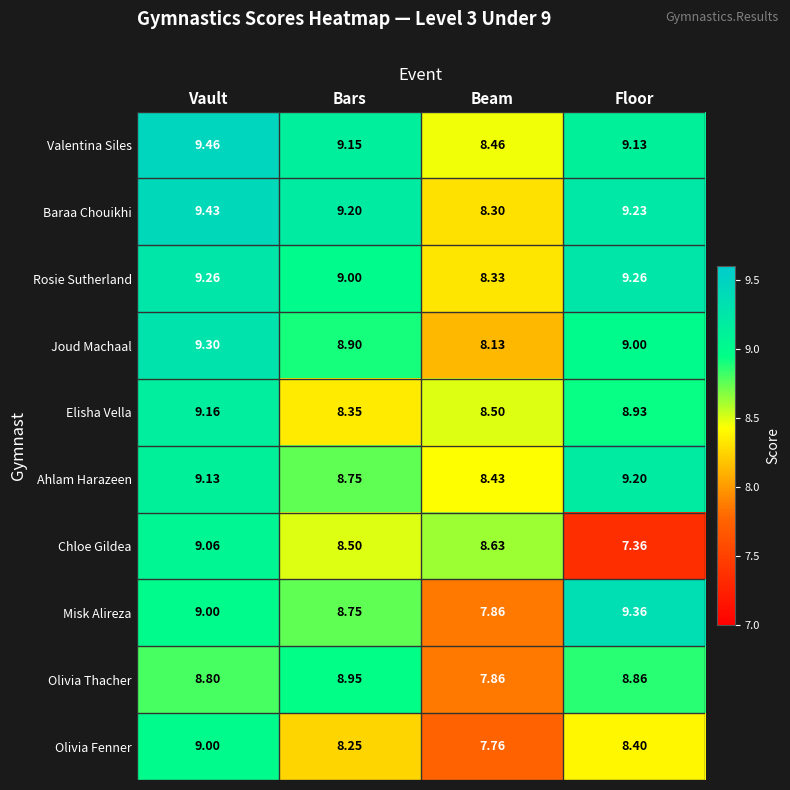

How many distinct data groups are displayed?

10